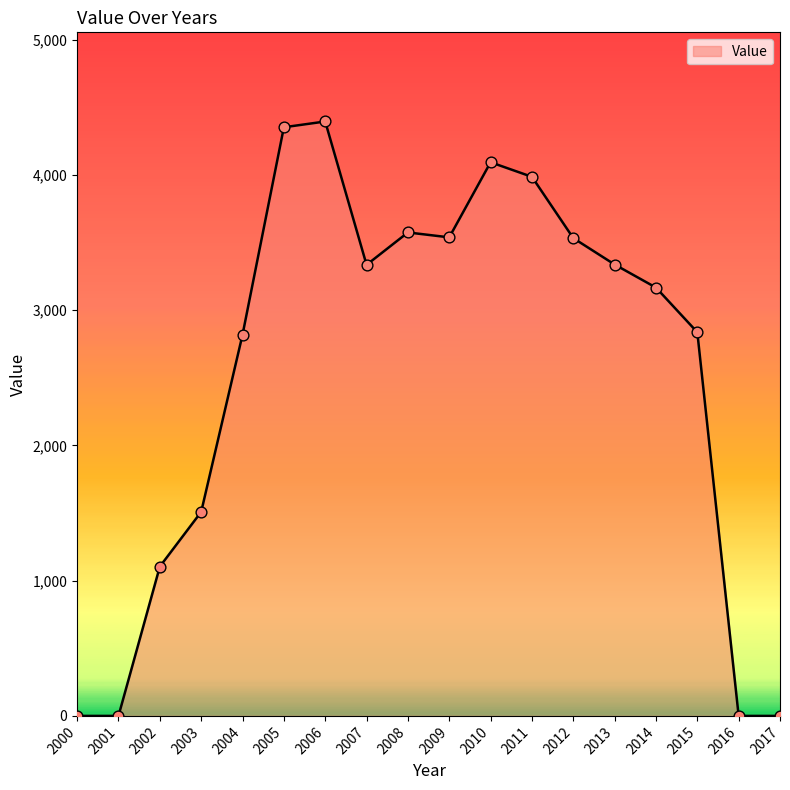

Which has a higher value, 2007 or 2012?

2012